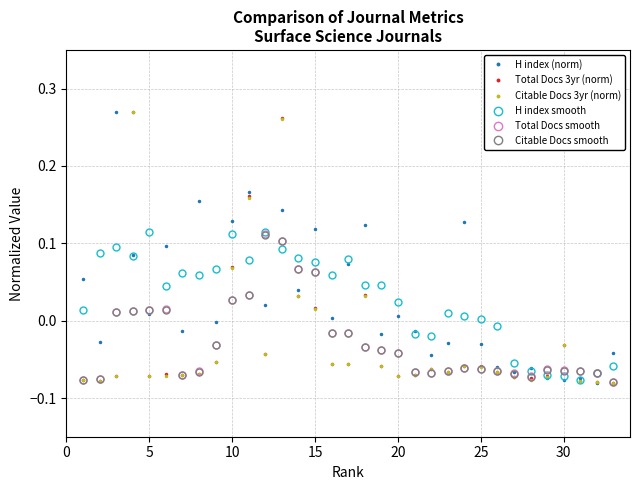

Does the chart have visible grid lines?

Yes